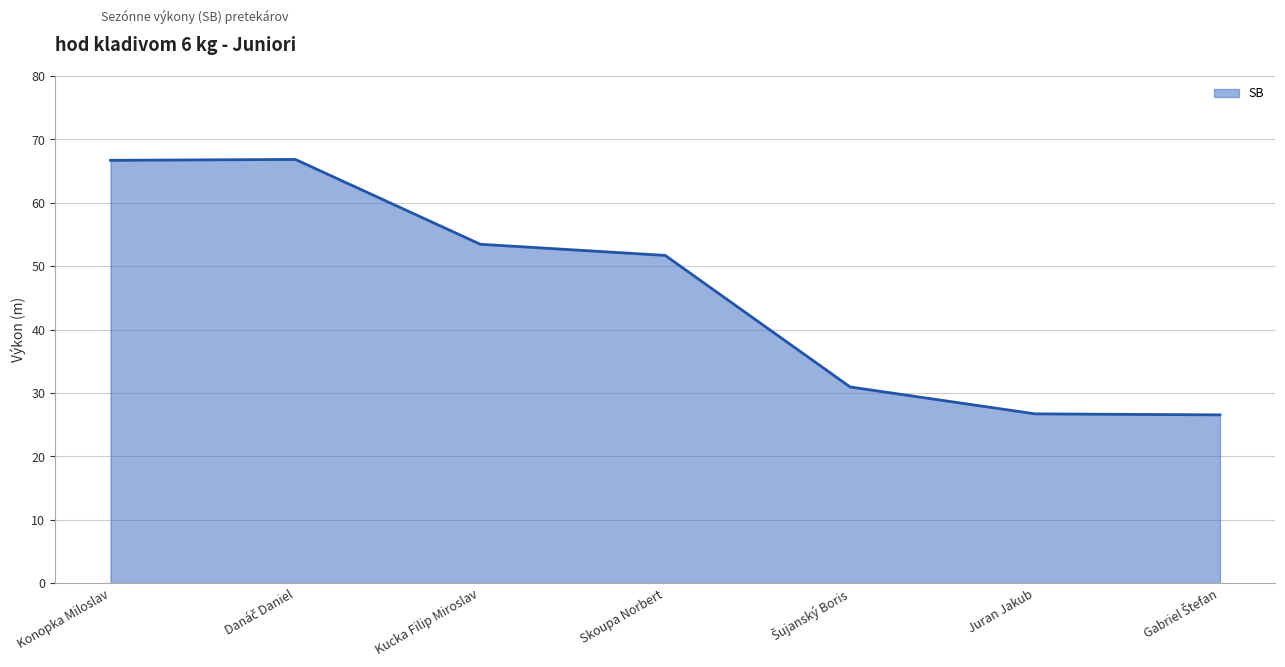

What is the maximum value shown in the chart?

66.8